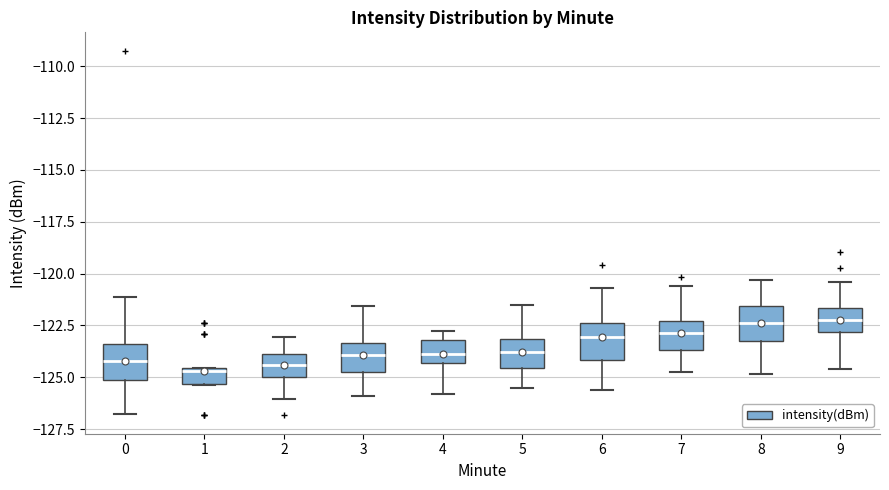

Where does the upper whisker of the box at x = 5 end on the y-axis? The values are not printed on the chart, so give them approximately, as read against the axis.

-121.5